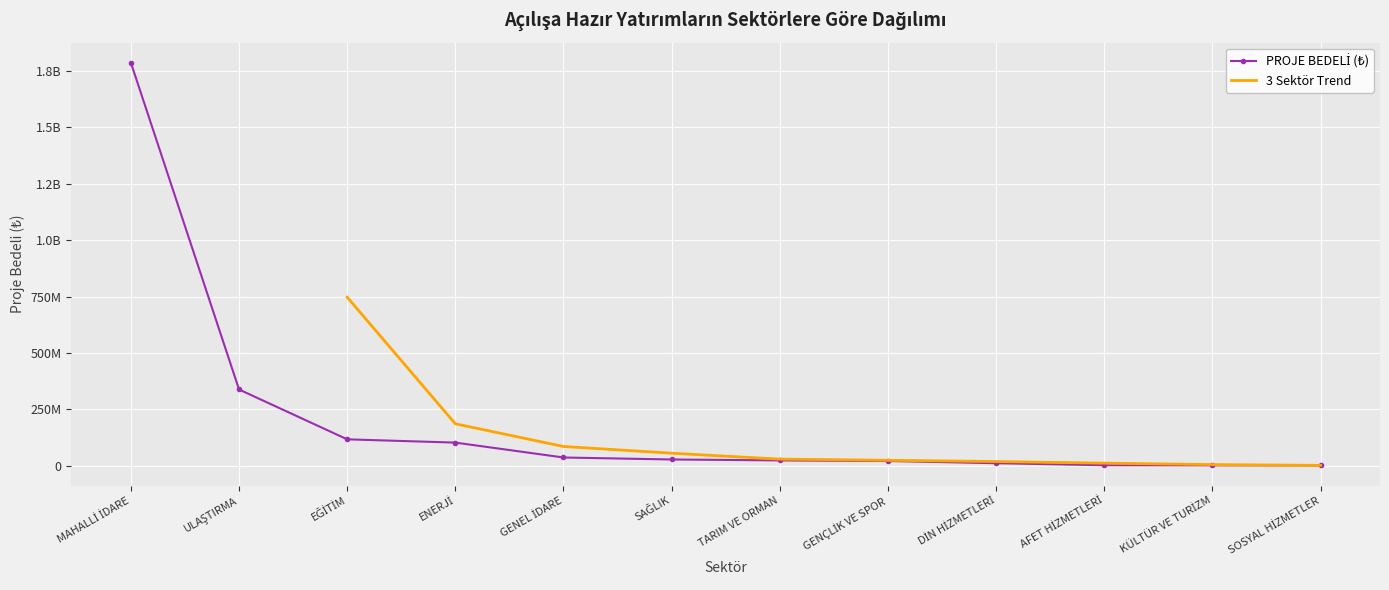

What is the sum of all values?

2474099734.1